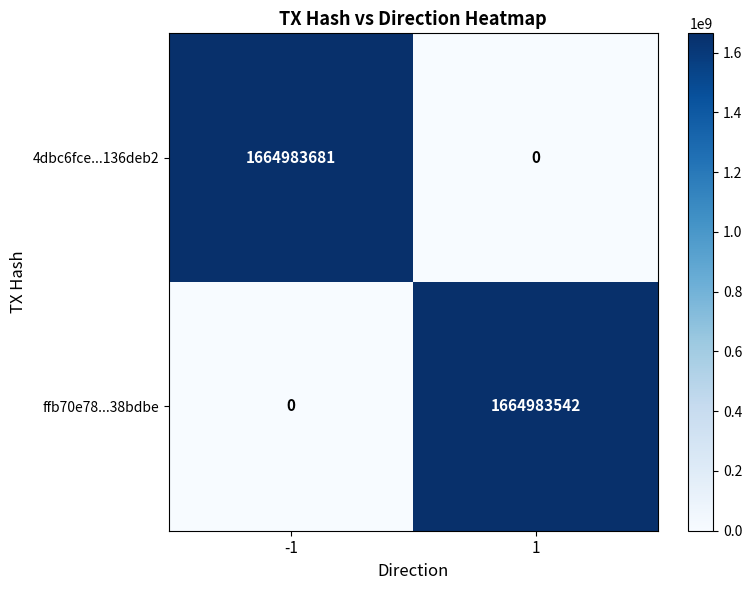

Reading left to right, what are all the values shown in this chart?

4dbc6fce...136deb2: 1664983681	0
ffb70e78...38bdbe: 0	1664983542